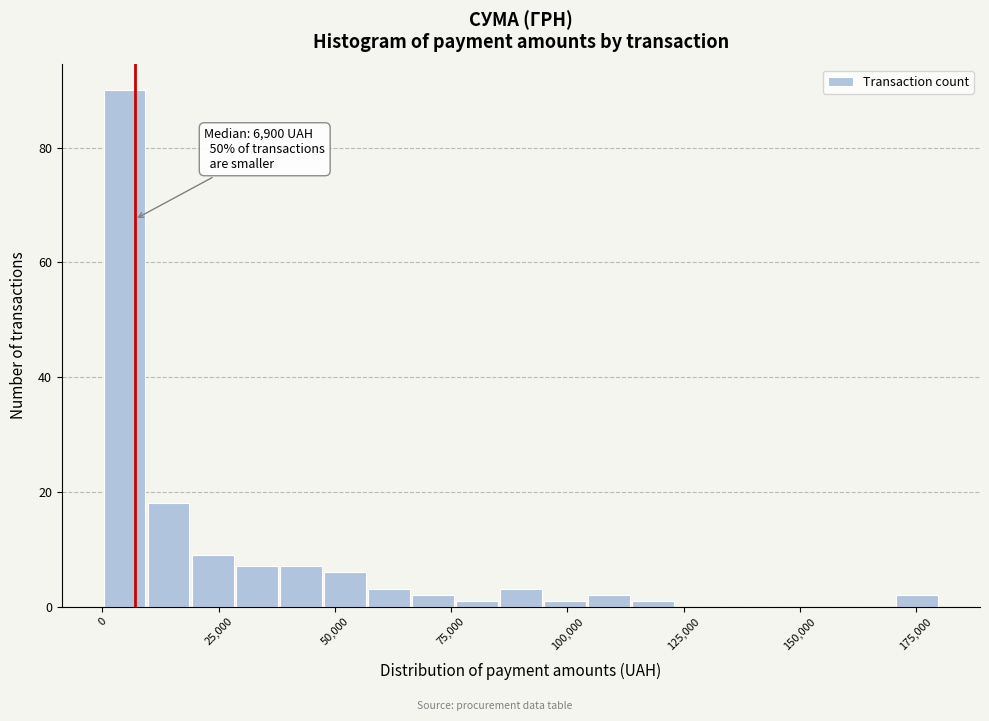

Around what value on the x-axis is the tallest bar? Give the approximate position of its centre, as read against the axis.

5000